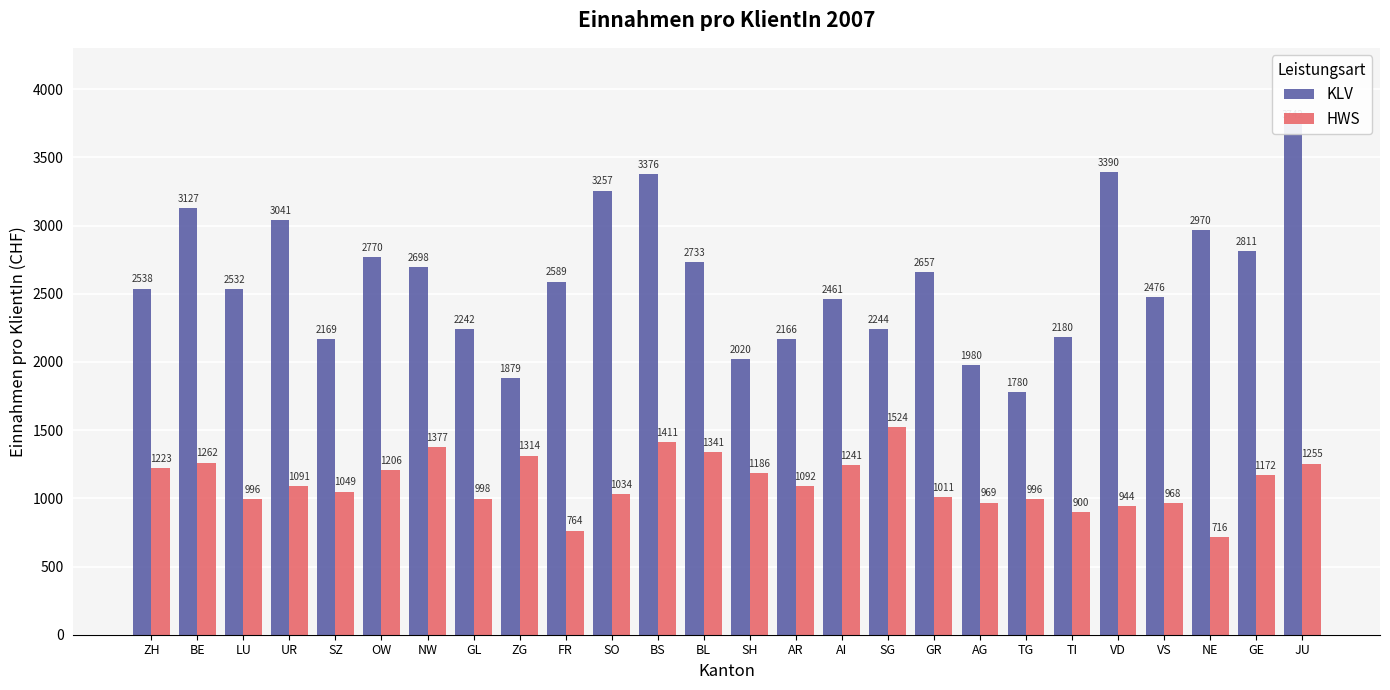

What is the maximum value for HWS?

1524